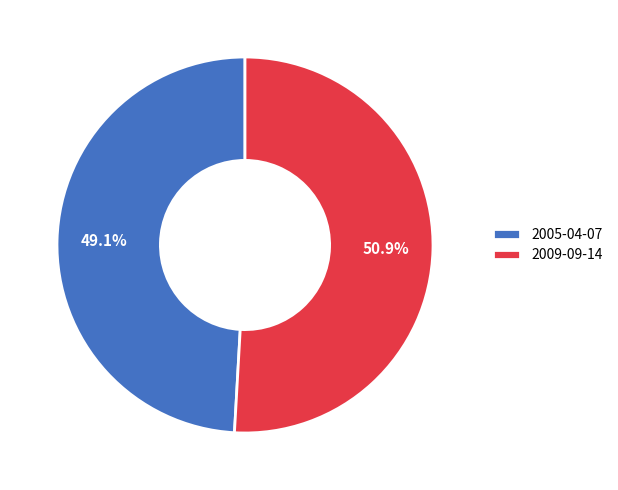

Combined, what portion of the pie is 2005-04-07 and 2009-09-14?

100.0%